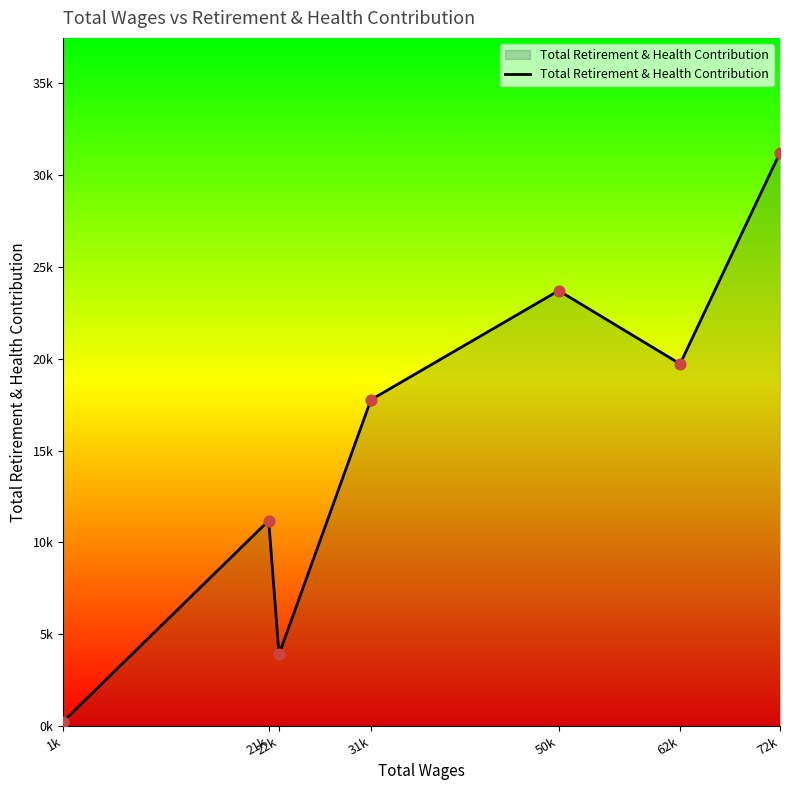

Which has a higher value, 22k or 1k?

22k